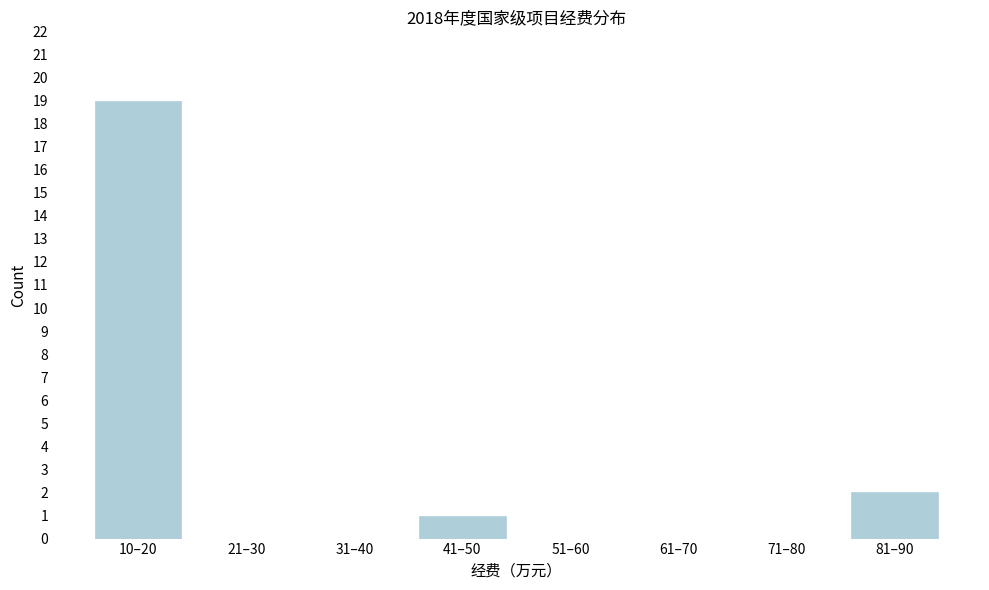

Reading left to right, extract all data points from this chart.

10–20=19	21–30=0	31–40=0	41–50=1	51–60=0	61–70=0	71–80=0	81–90=2